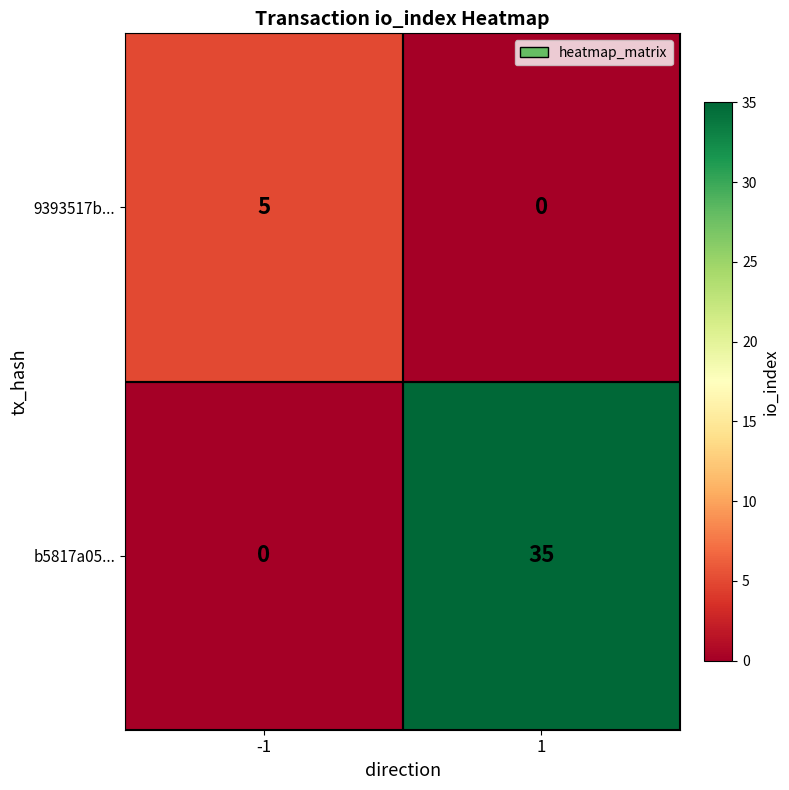

How many series are shown in this chart?

2